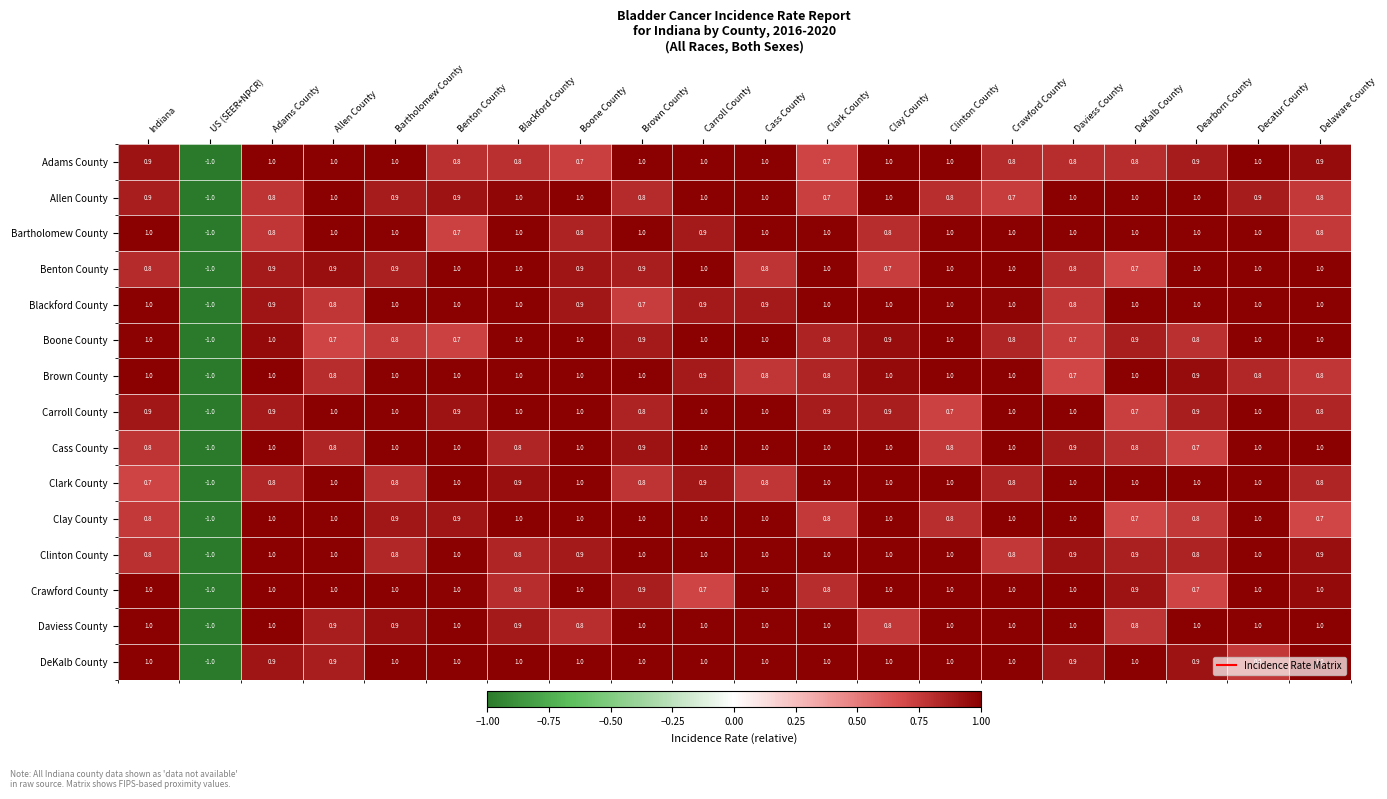

What is the lowest value of the Clark County series?

-1.0